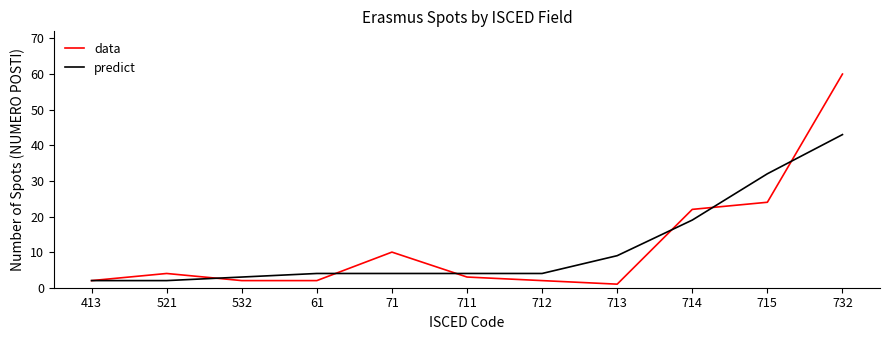

What is the difference between the maximum and minimum values in the data series?

59